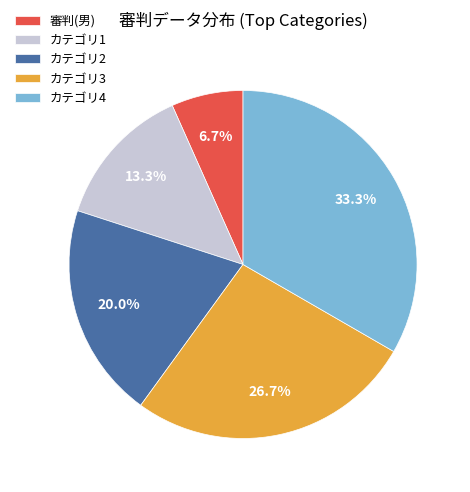

Rank the categories by value from lowest to highest.

審判(男), カテゴリ1, カテゴリ2, カテゴリ3, カテゴリ4